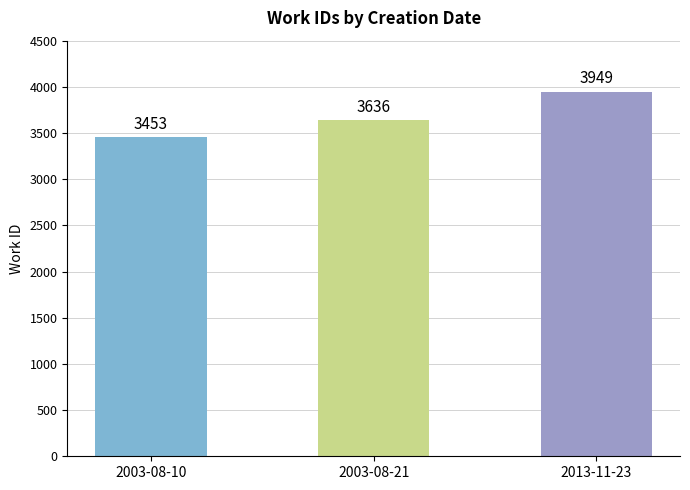

Which label corresponds to the smallest value in the chart?

2003-08-10